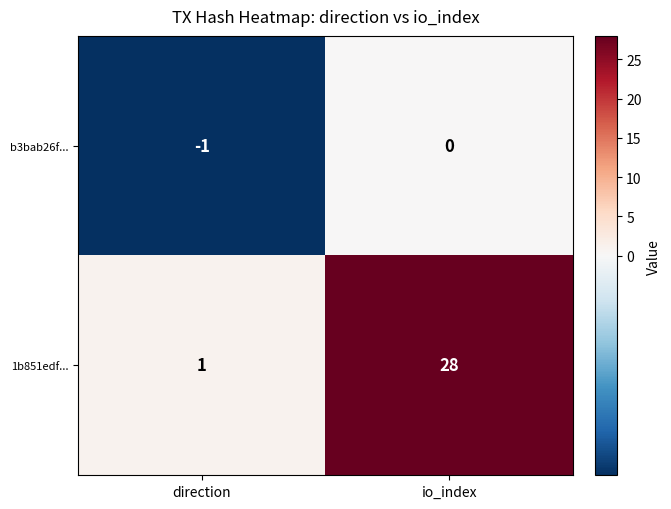

Which series has the largest range (max minus min)?

1b851edf...